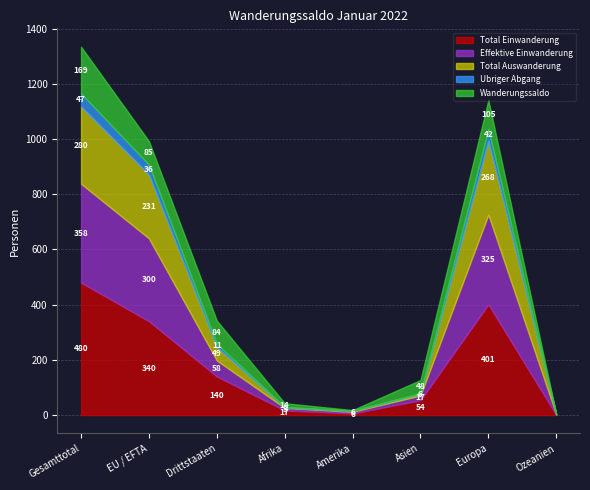

What is the average value of the Effektive Einwanderung series?

134